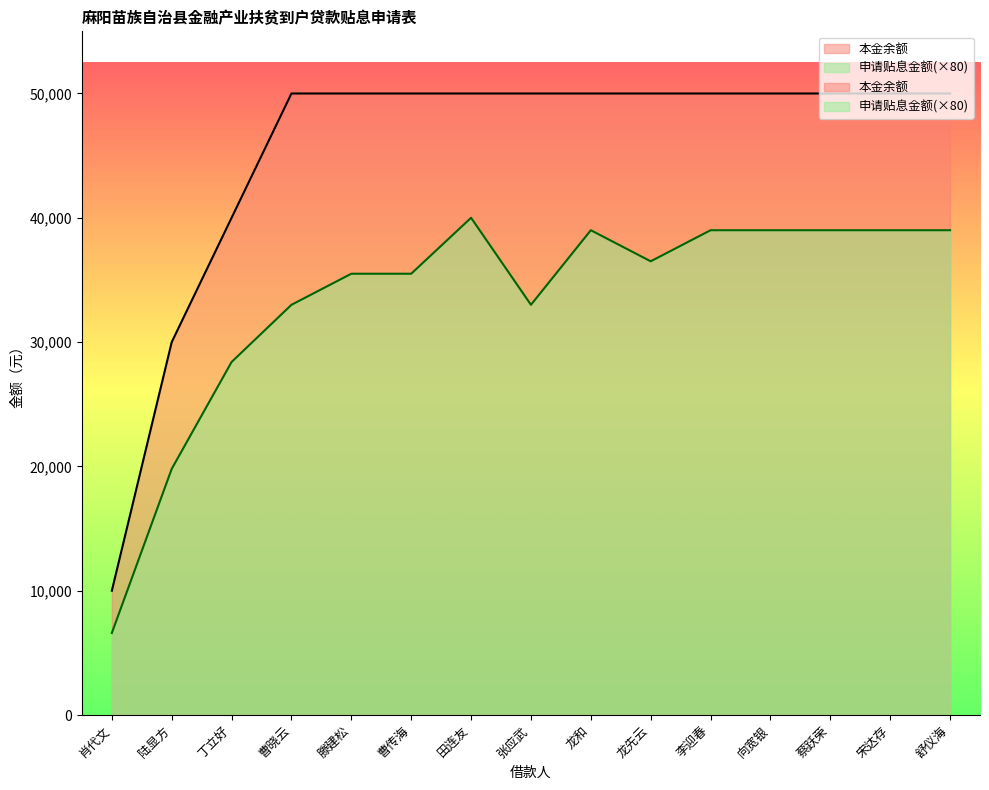

How many interior local peaks does the 申请贴息金额 series have?

2